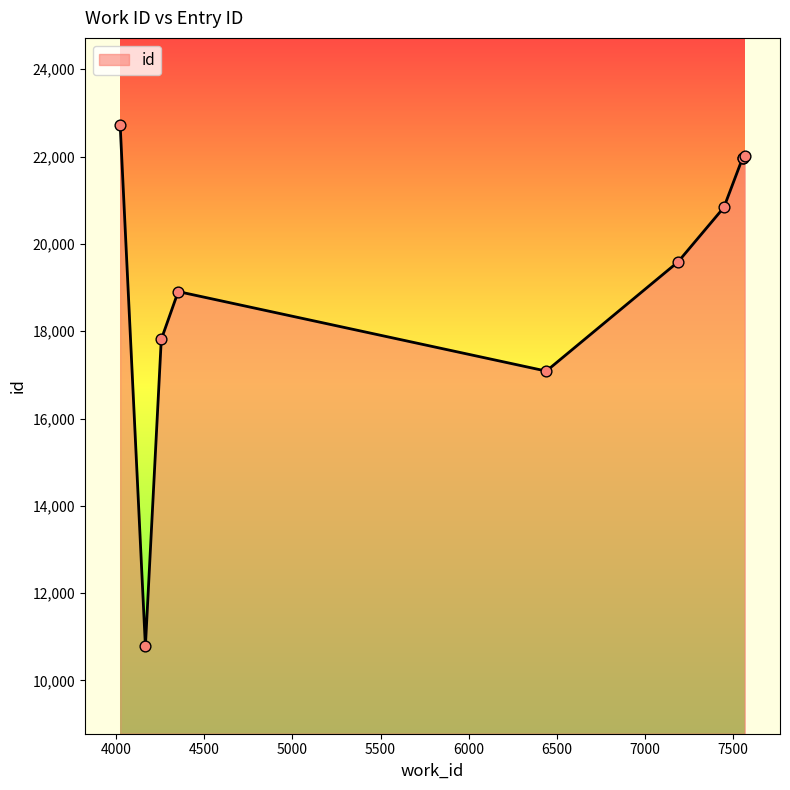

What is the change in value from 7187 to 7565?

+2429